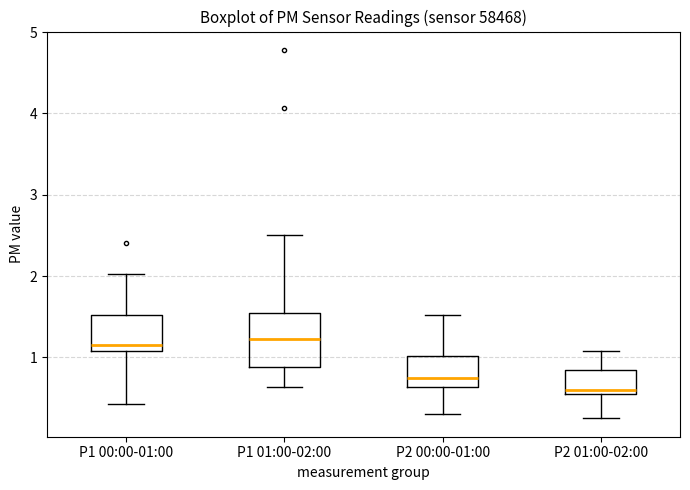

Where is the upper edge of the box for P2 01:00-02:00 on the y-axis? The values are not printed on the chart, so give them approximately, as read against the axis.

0.9